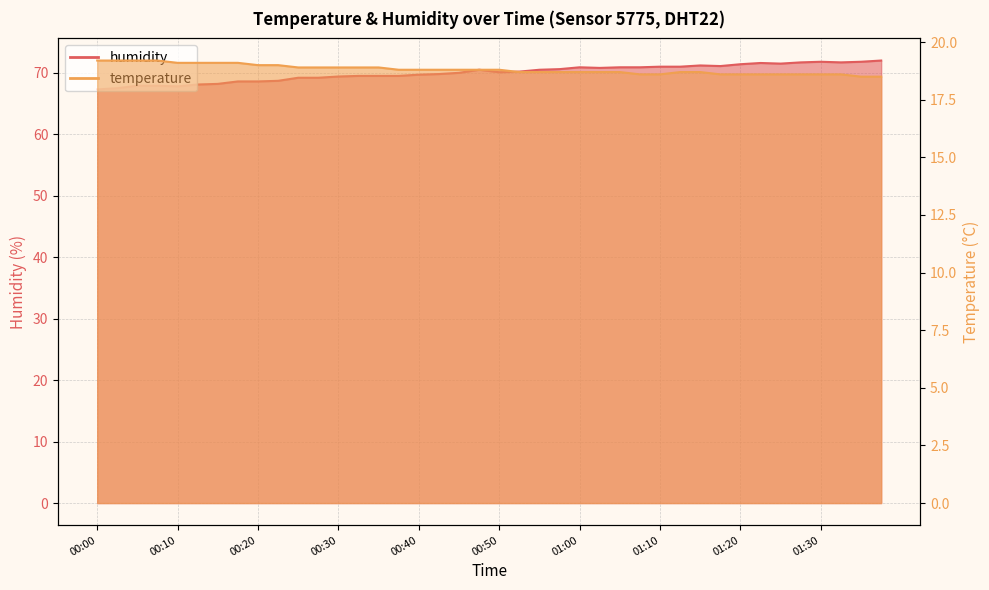

What is the label of the 8th point from the right?

01:20